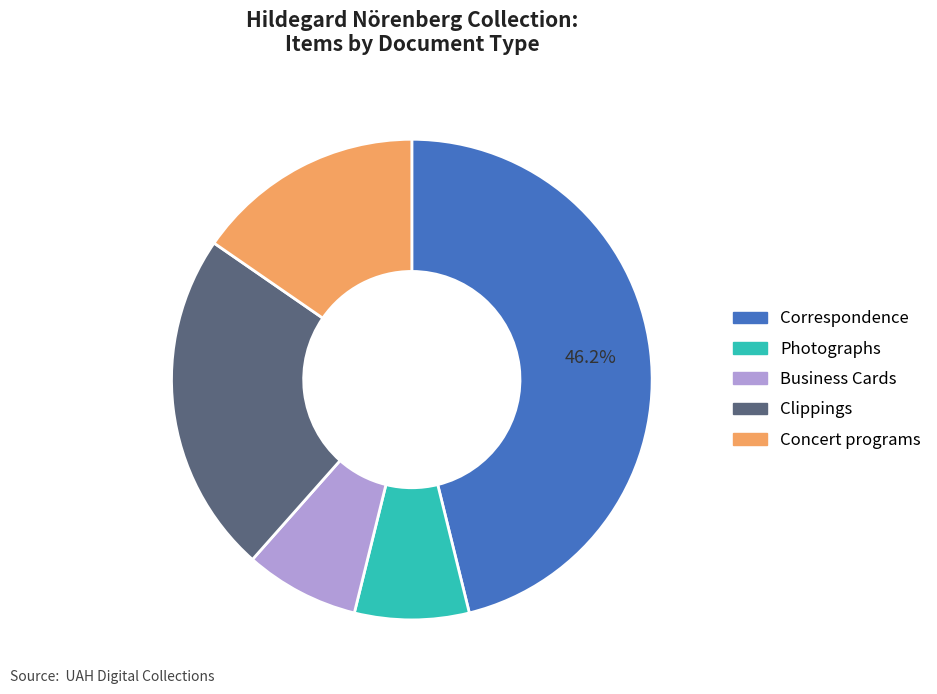

Is there a majority slice in this chart?

No